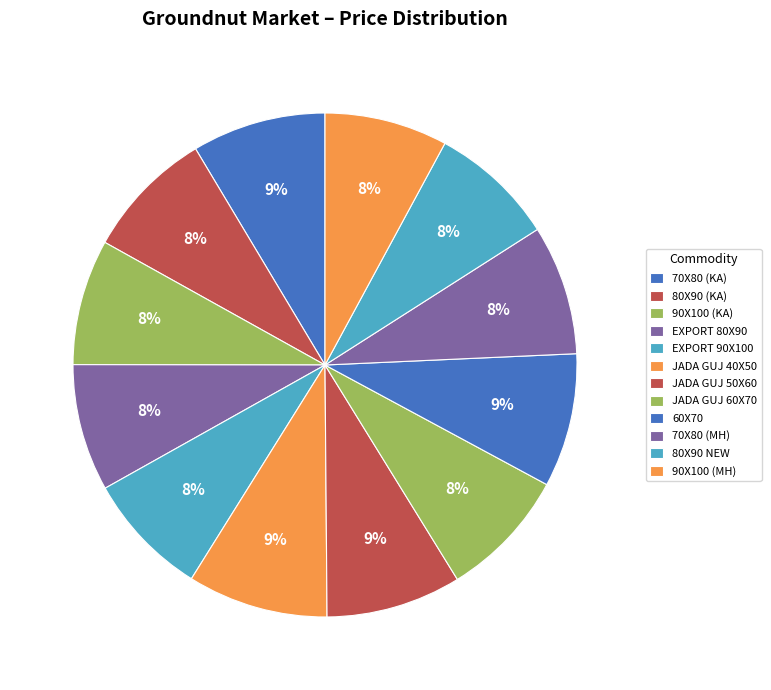

Does any single category account for the majority?

No